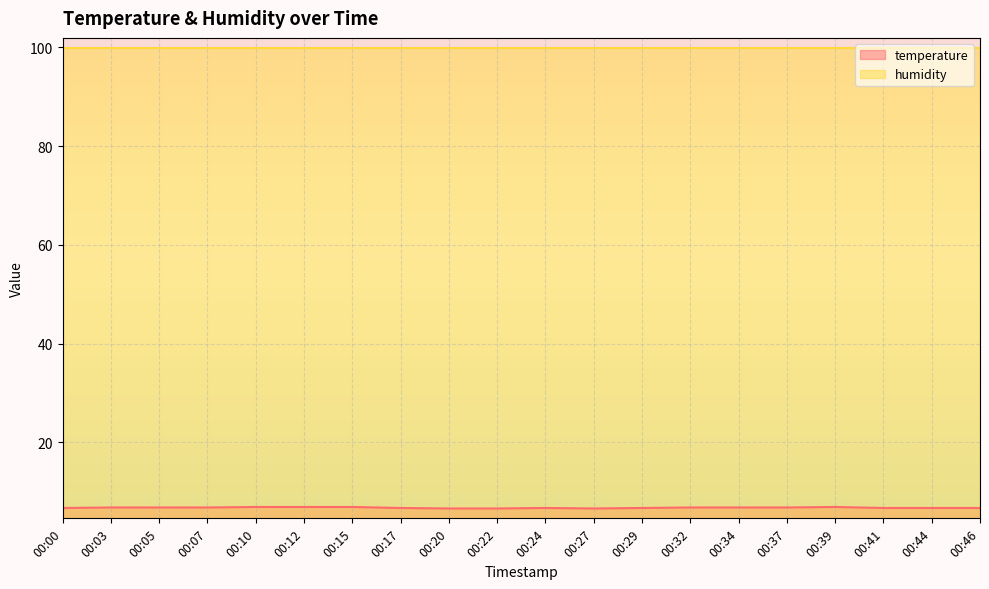

Approximately how many times larger is the value at 00:10 compared to 00:00?

1.0